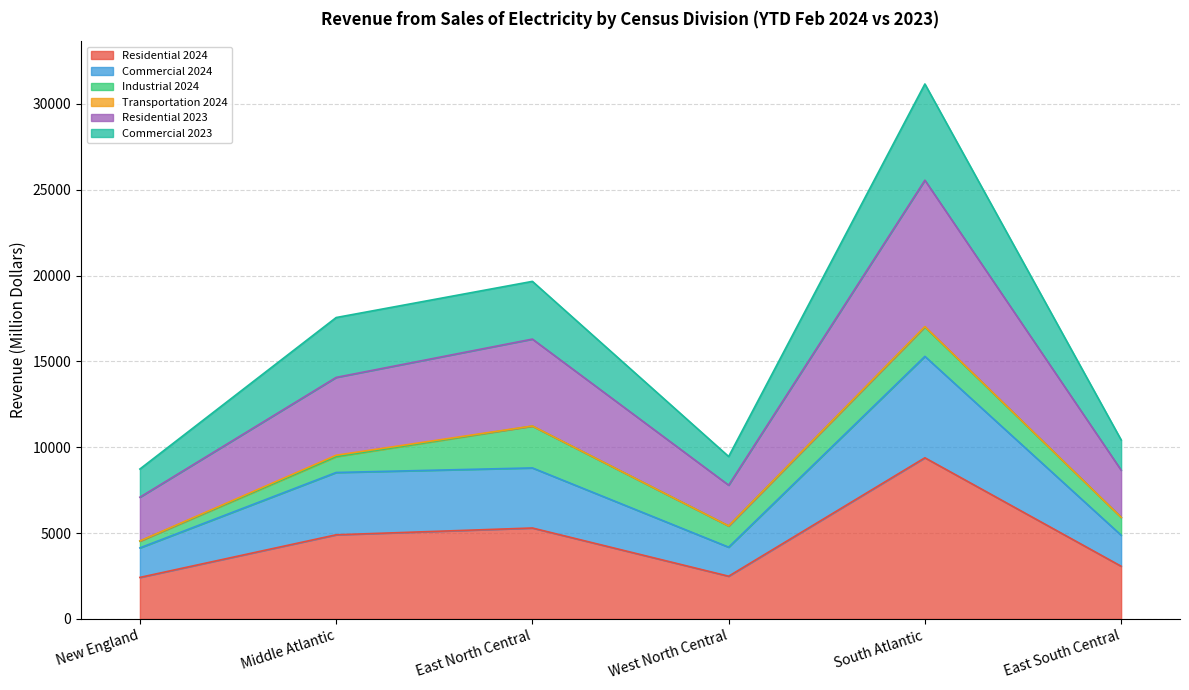

At which category is the sum across all series the highest?

South Atlantic